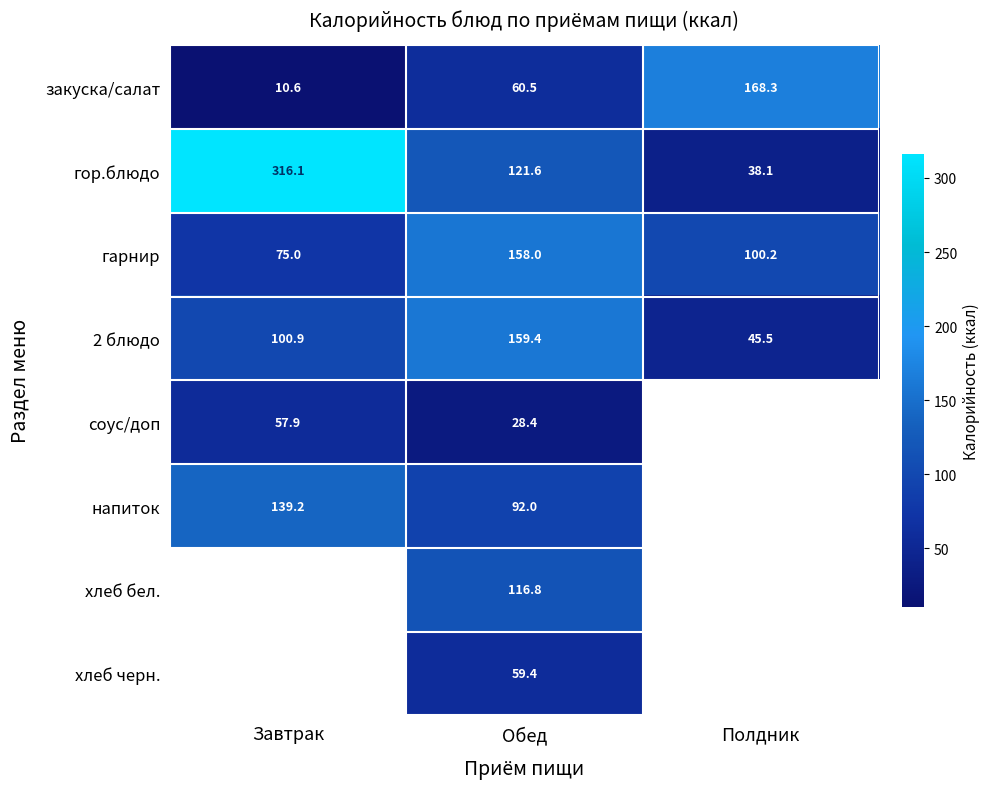

The value of 2 блюдо at Завтрак is 20.9. True or false?

False